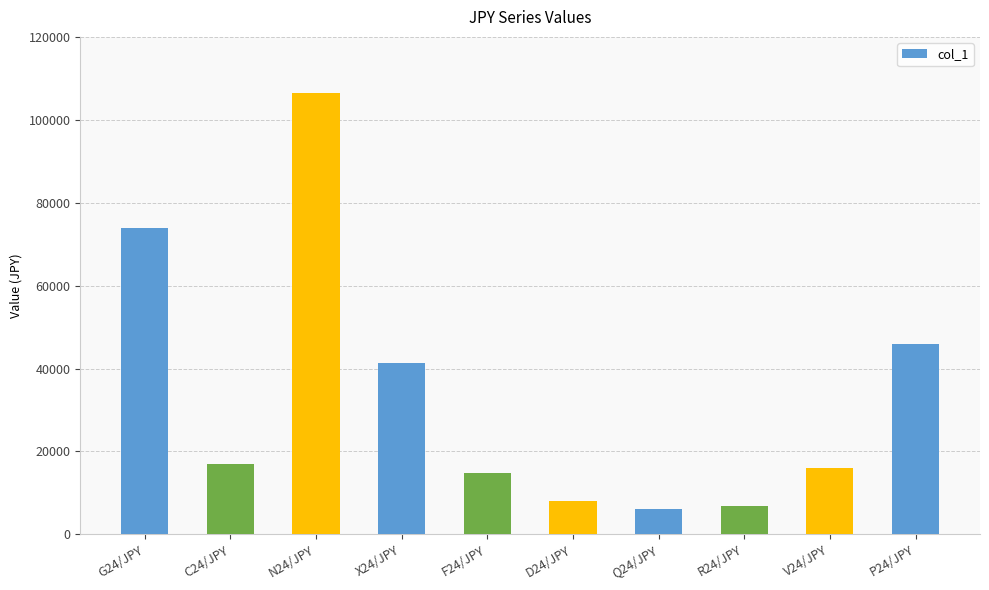

Are the bars grouped side by side (vs. stacked)?

No